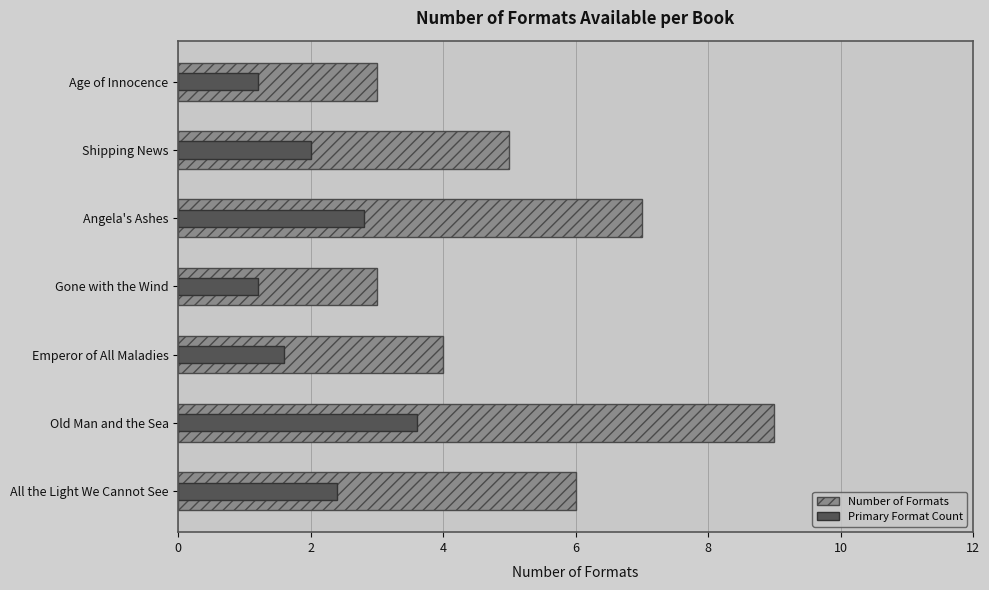

How many Number of Formats values are between 3 and 7?

6